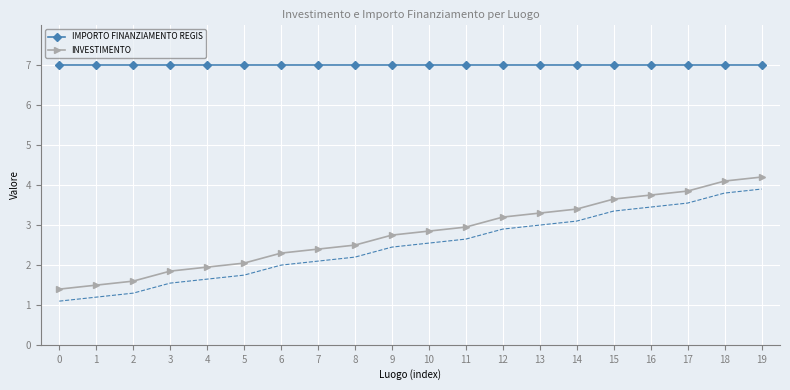

How many distinct data groups are displayed?

2